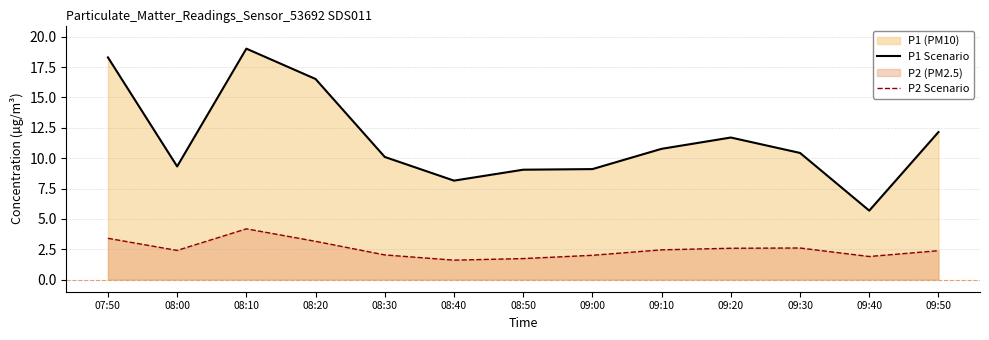

The value of P2 Line at 09:20 is 2.6. True or false?

True